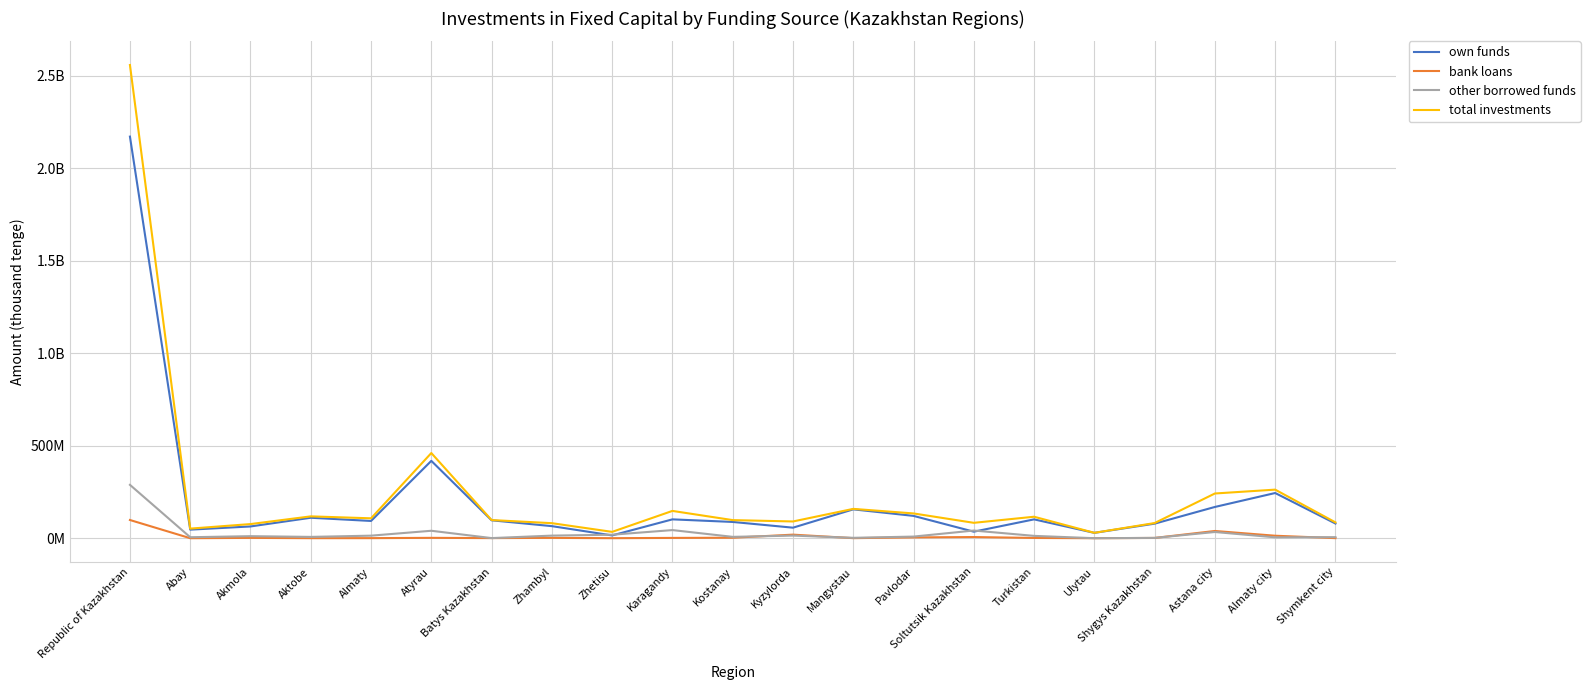

True or false: bank loans and own funds intersect in this chart.

False